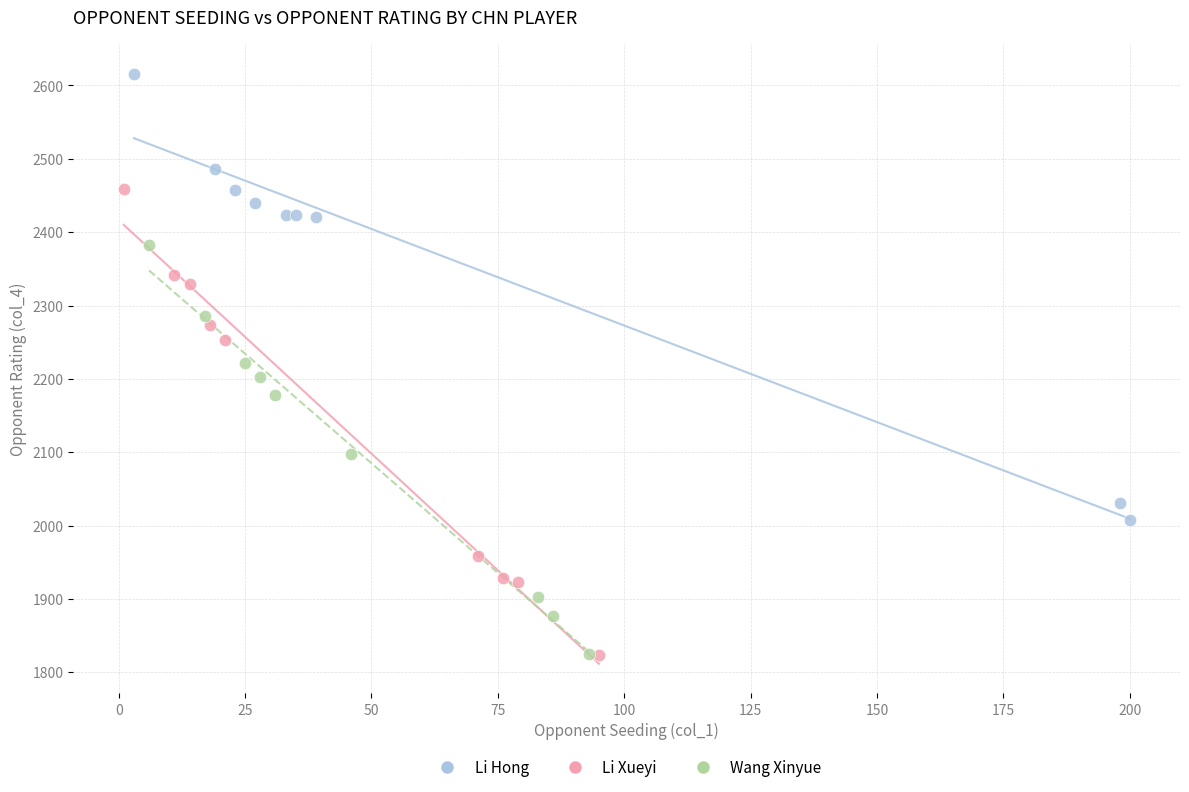

Which series reaches the maximum Y coordinate?

Li Hong